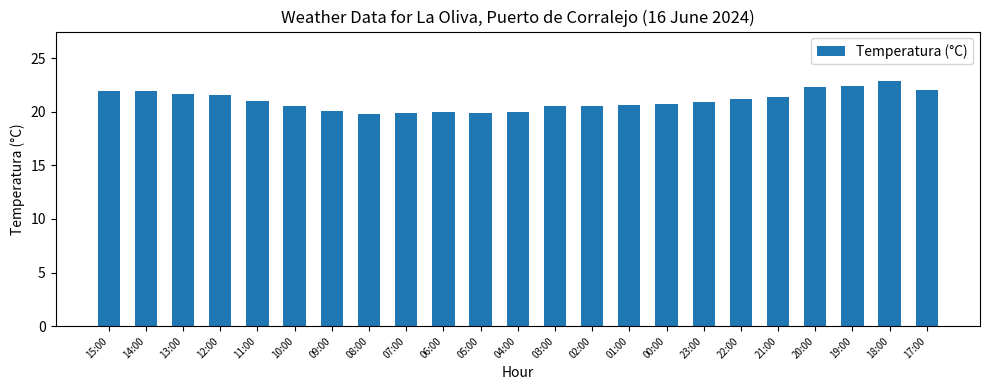

Is it true that the value at 08:00 is 19.8?

True